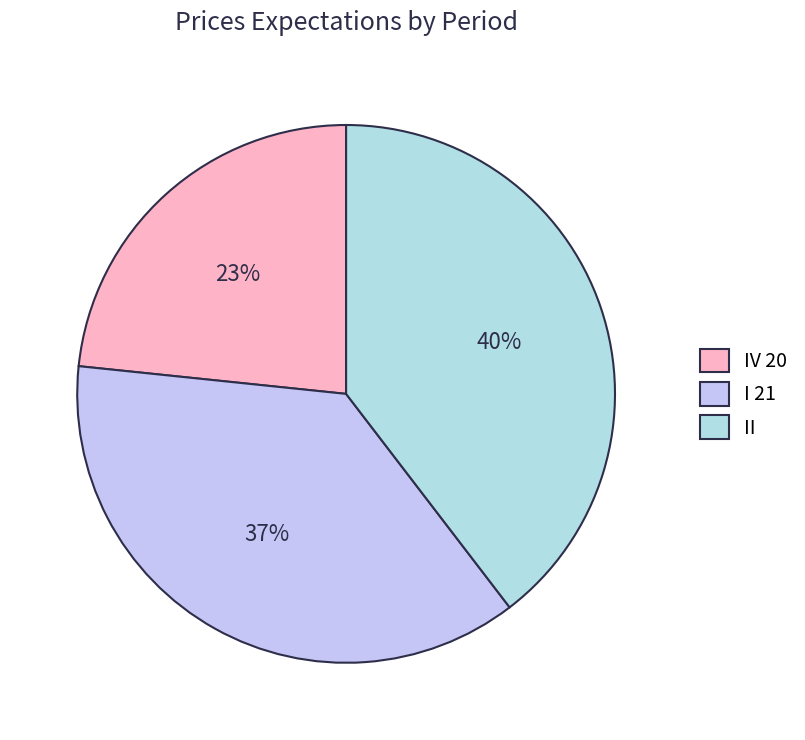

Rank the categories by value from highest to lowest.

II, I 21, IV 20